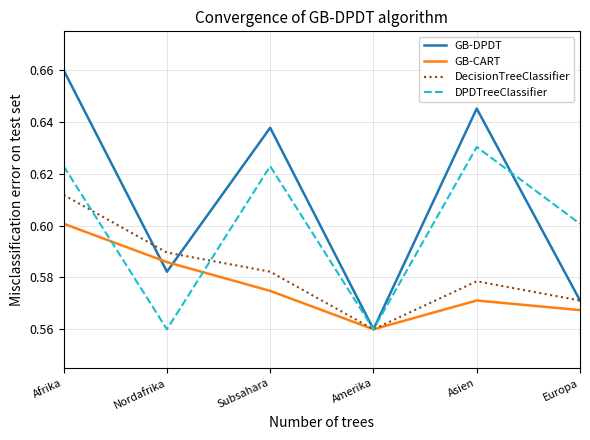

Which series ends up on top after the final intersection of DPDTreeClassifier and DecisionTreeClassifier?

DPDTreeClassifier